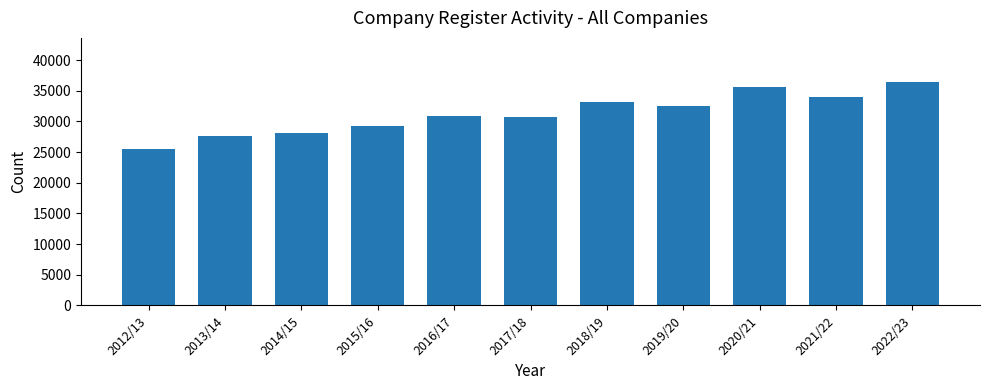

What position from the left is 2017/18?

6